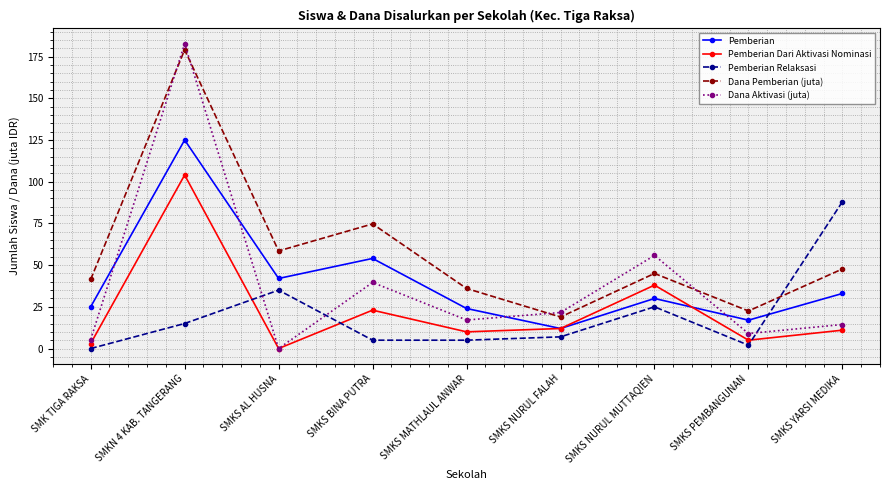

Where is the first local maximum for Pemberian Dari Aktivasi Nominasi?

SMKN 4 KAB. TANGERANG